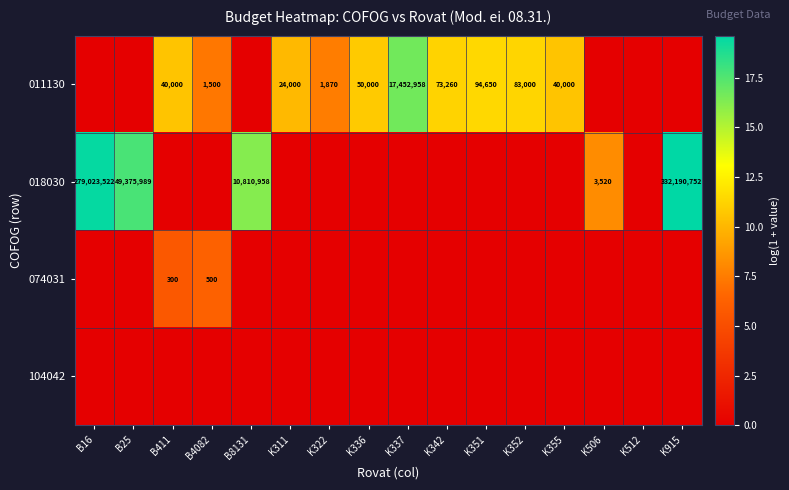

Which has a higher value, B25 or K512?

B25